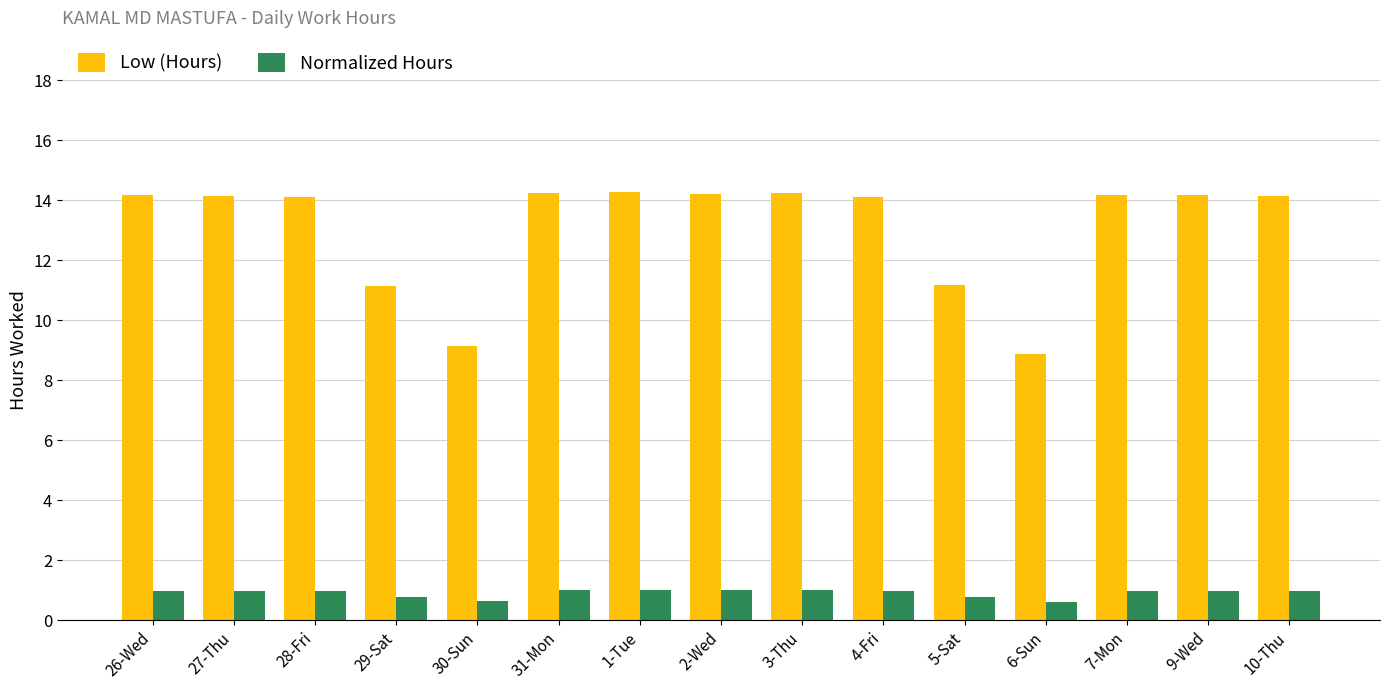

What value does the Low (Hours) series have at 7-Mon?

14.2